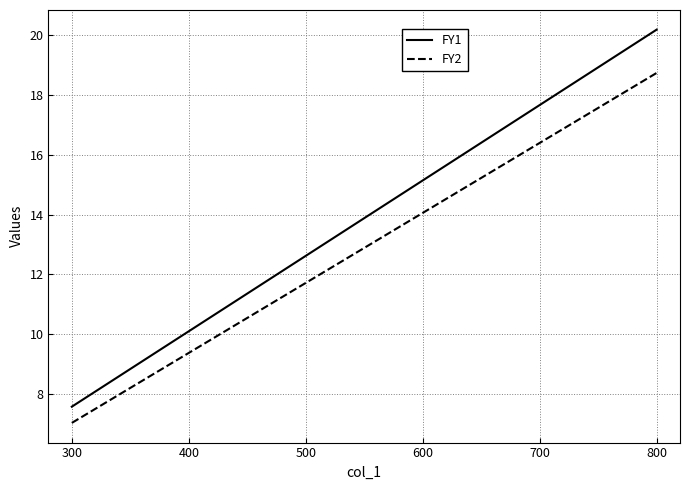

What is the sum of the FY1 values at 400 and 600?

25.2